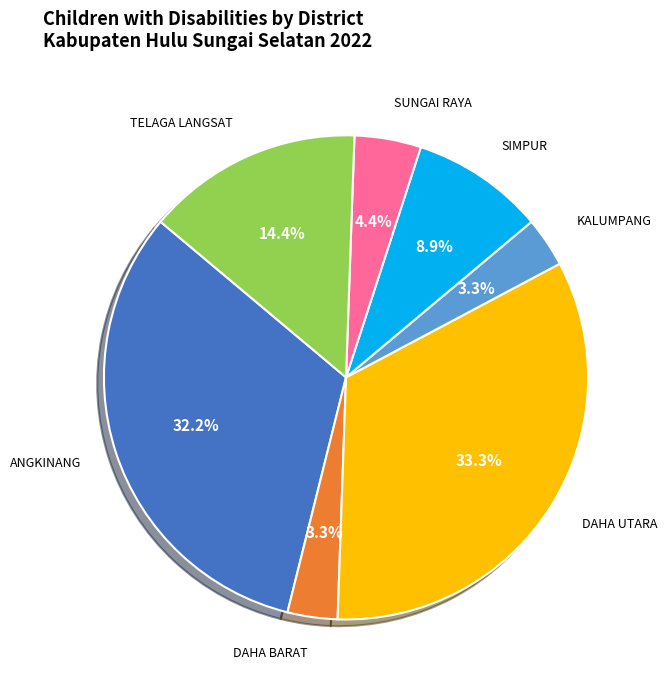

Is there a majority slice in this chart?

No